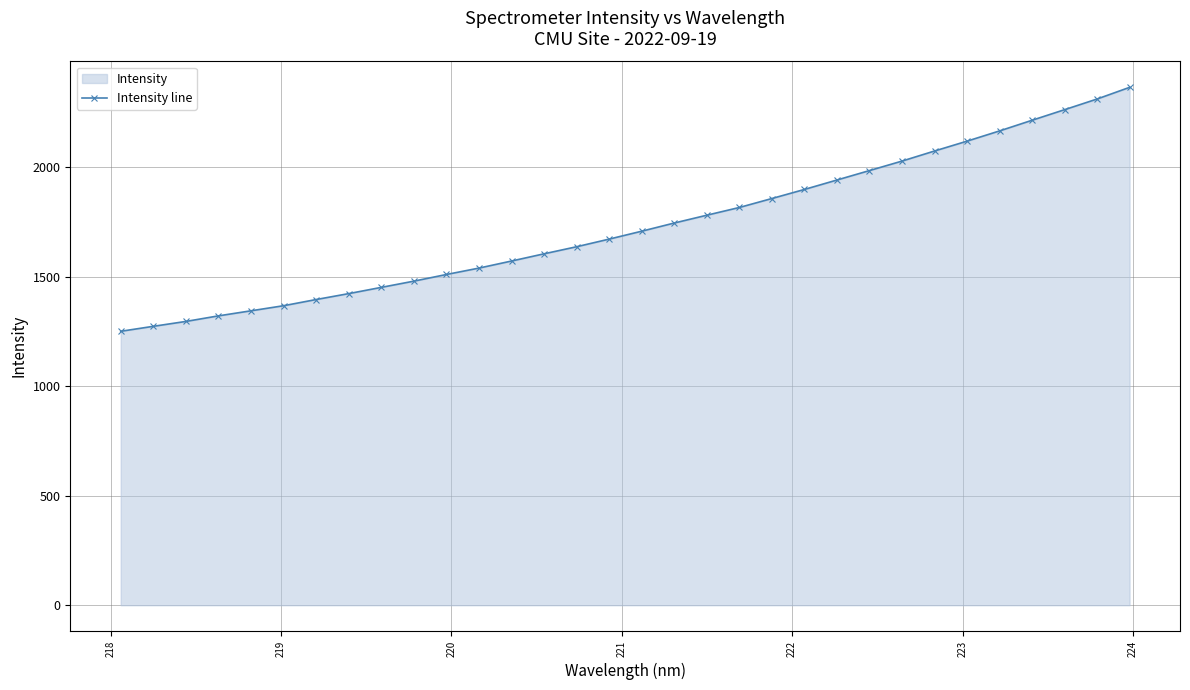

What is the difference between the maximum and minimum values?

1113.2